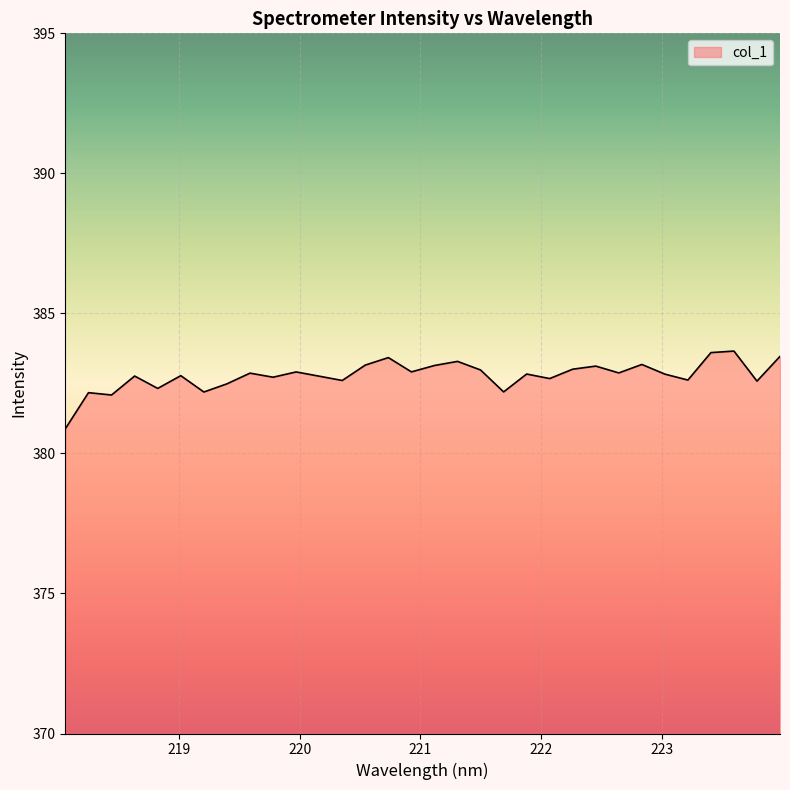

What is the greatest value displayed?

383.7